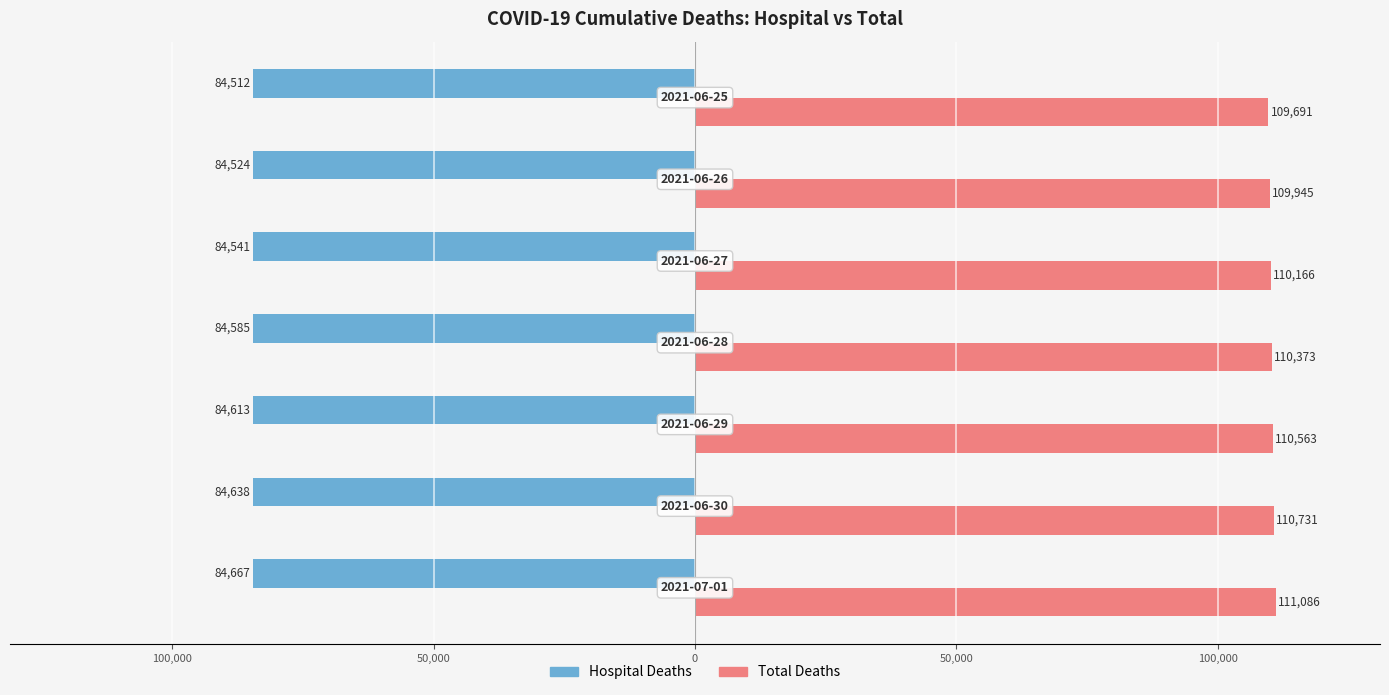

What are all the series names shown in the legend?

Hospital Deaths, Total Deaths